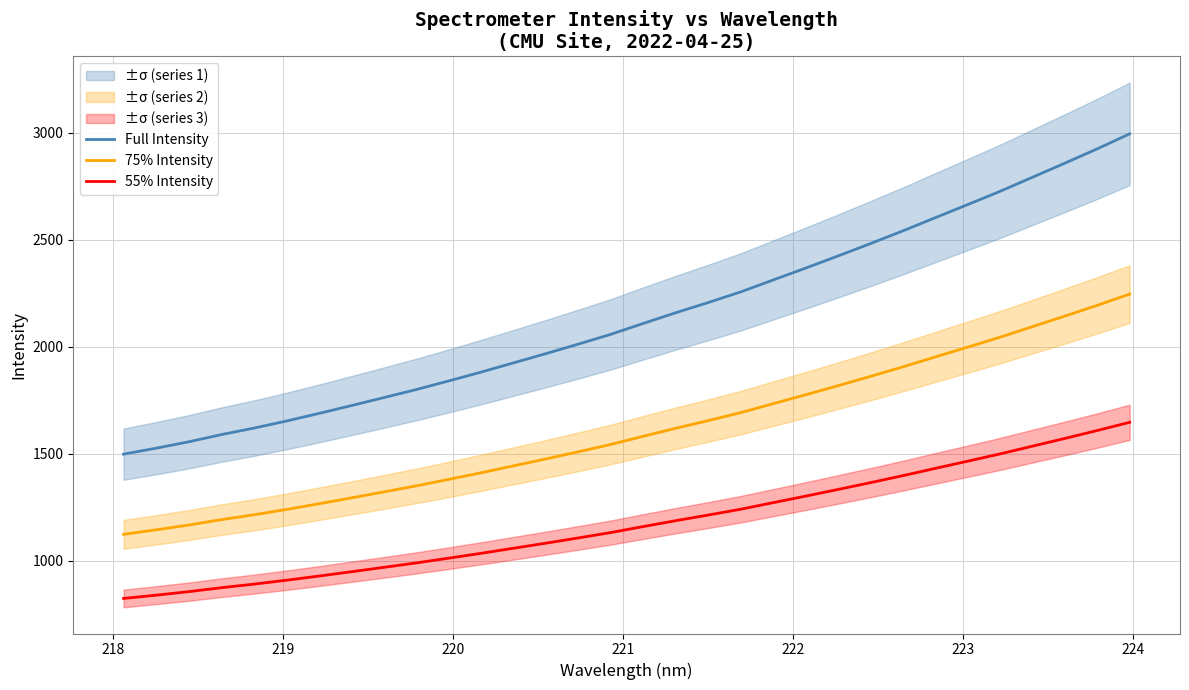

What is the lowest value of the Full Intensity series?

1498.5